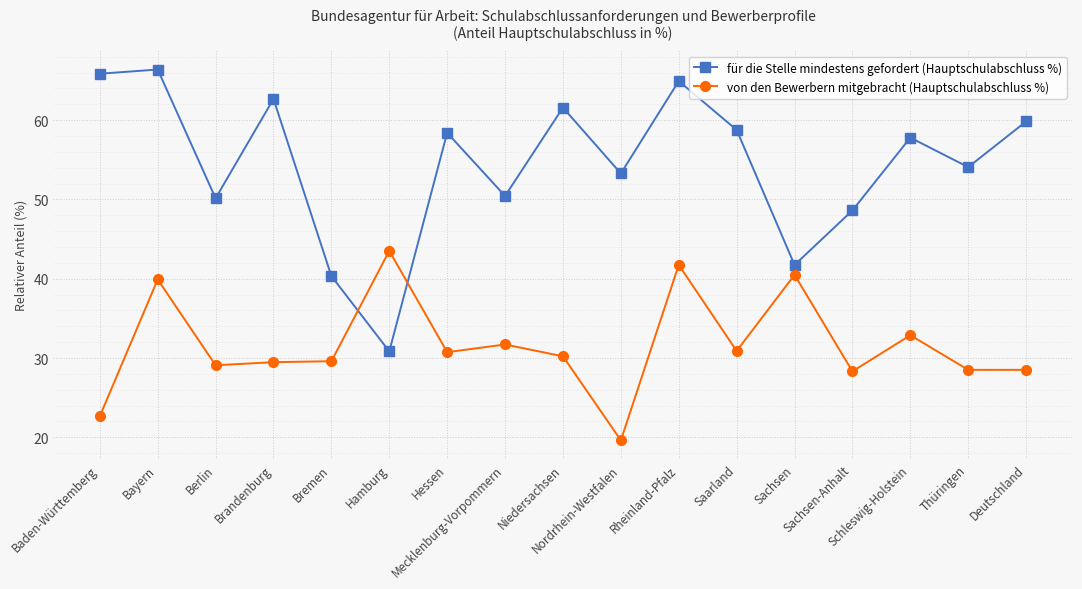

Is this an area chart (filled region under the line)?

No